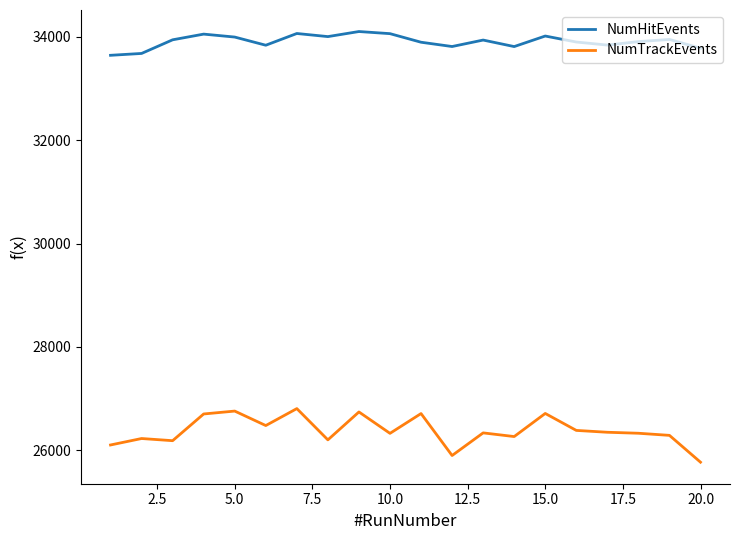

Which series has the widest spread of values?

NumTrackEvents